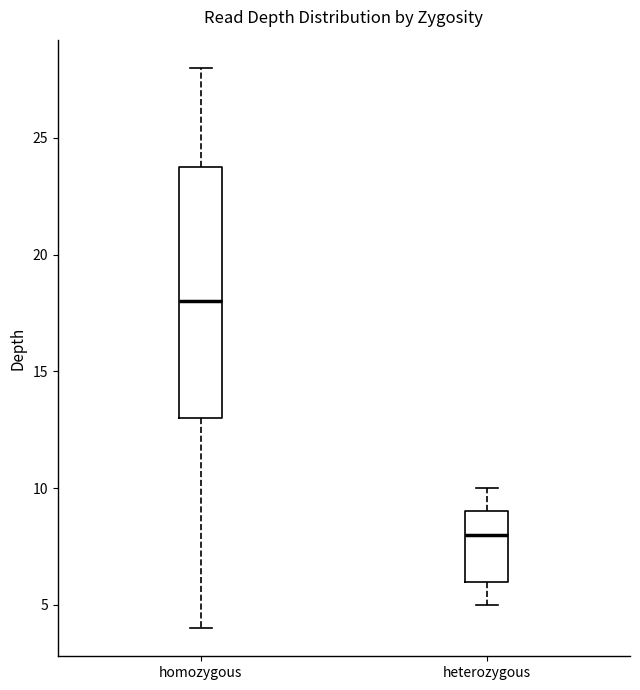

Where is the lower edge of the box for homozygous on the y-axis? The values are not printed on the chart, so give them approximately, as read against the axis.

13